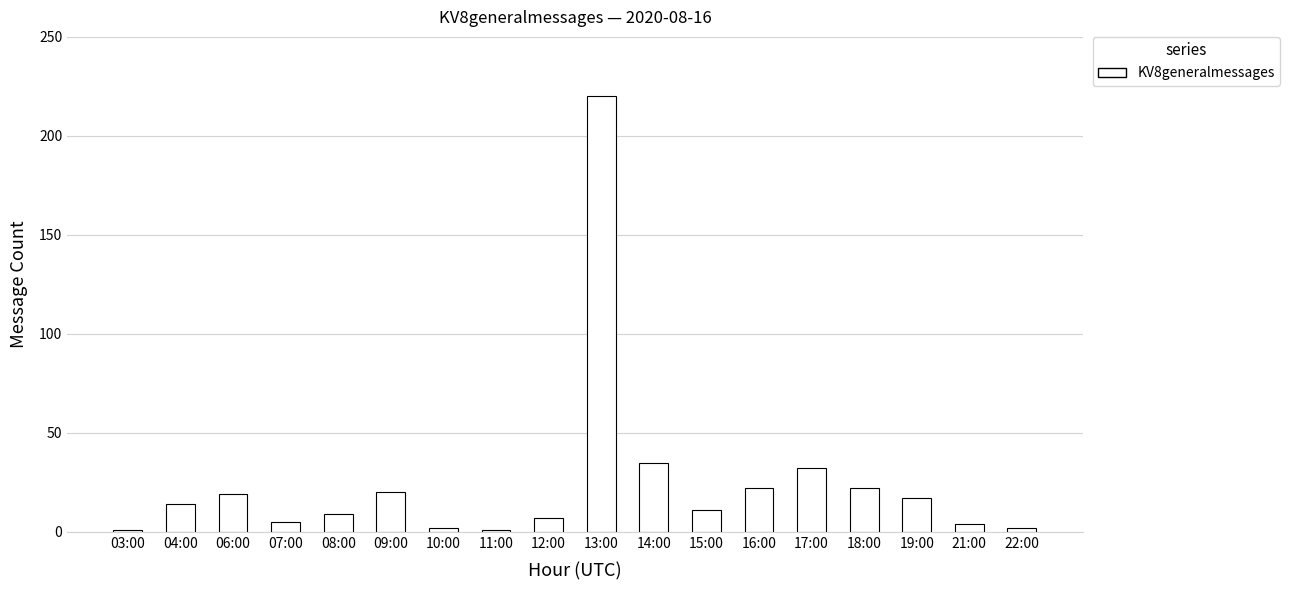

What is the difference between the second highest and minimum values?

34